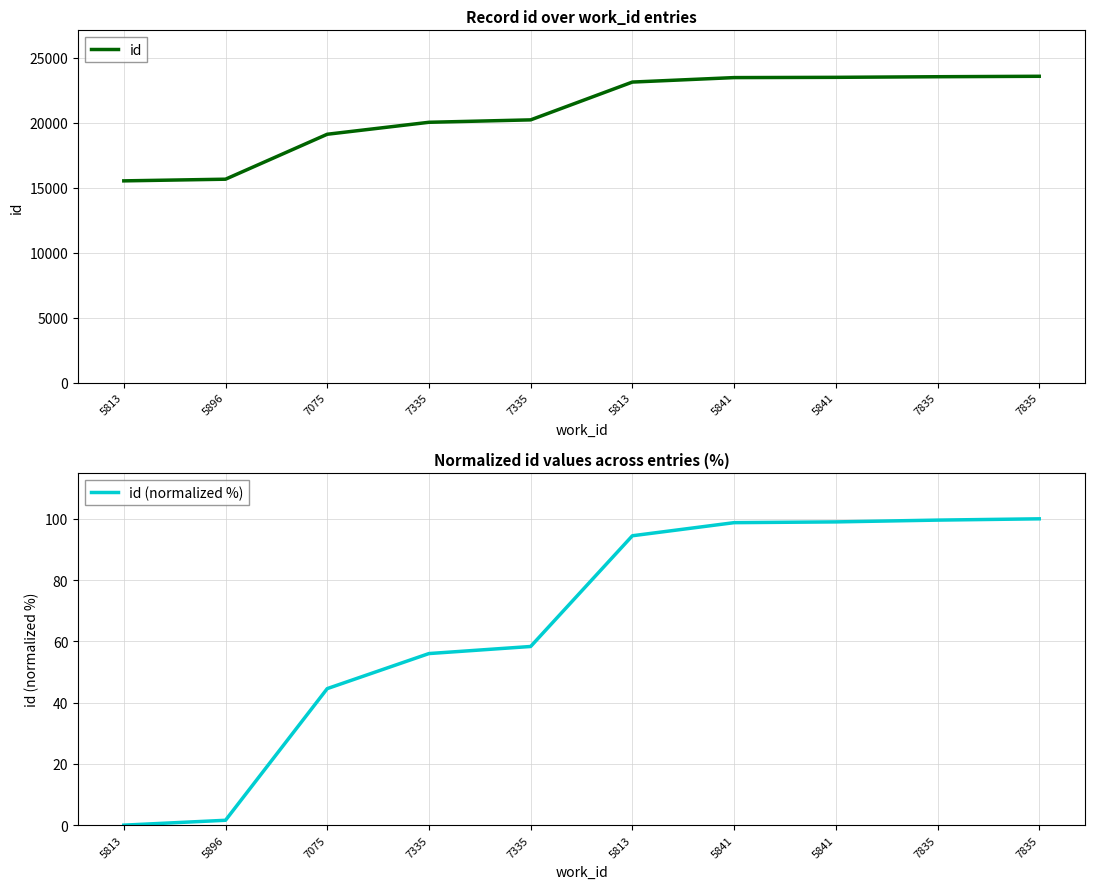

True or false: id (normalized %) has a value of -55.5 at 5813.

False